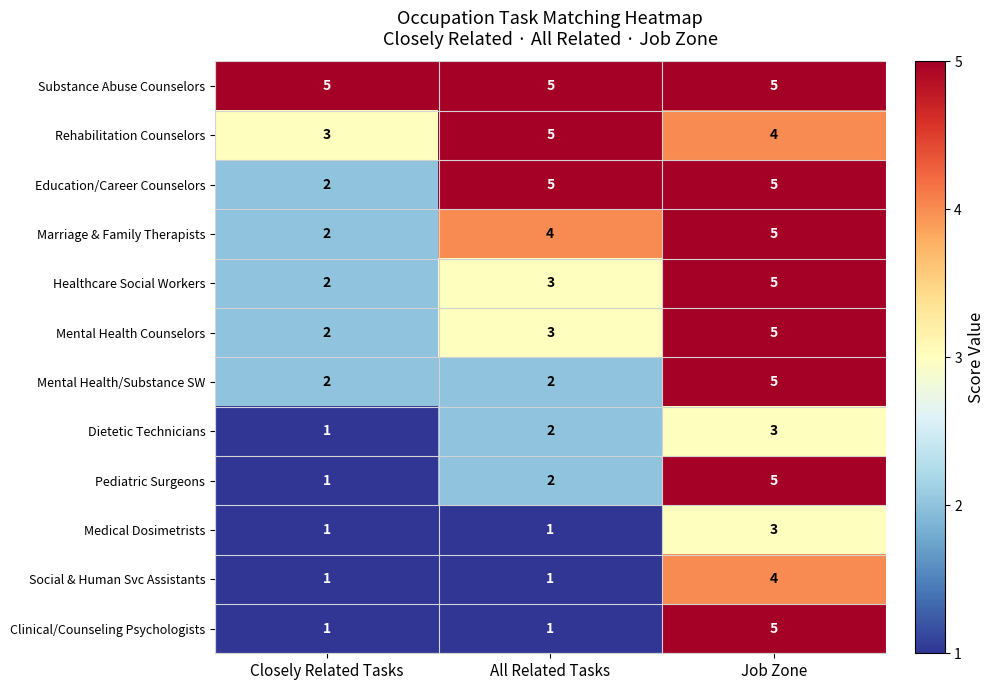

What is the spread (max minus min) of values at Job Zone?

2